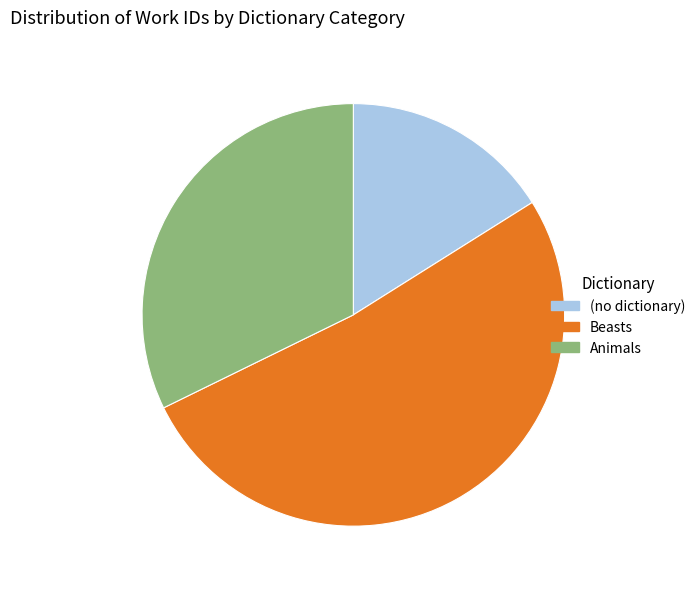

Which category has the smallest portion of the pie?

(no dictionary)